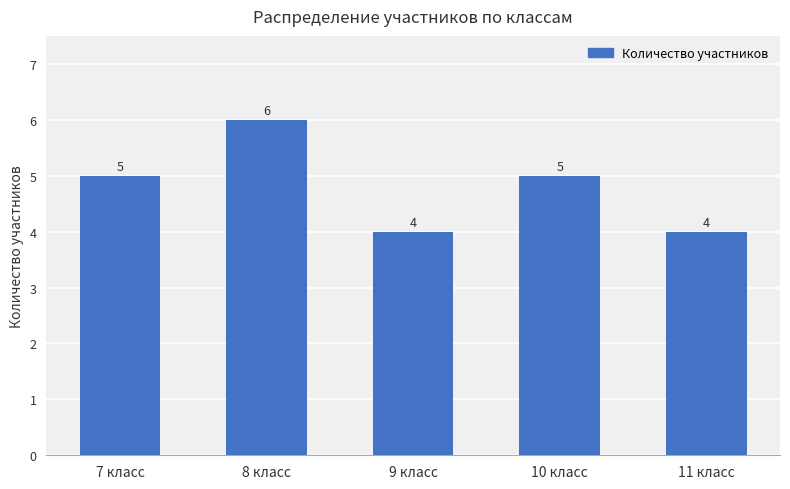

What position from the right is 10 класс?

2